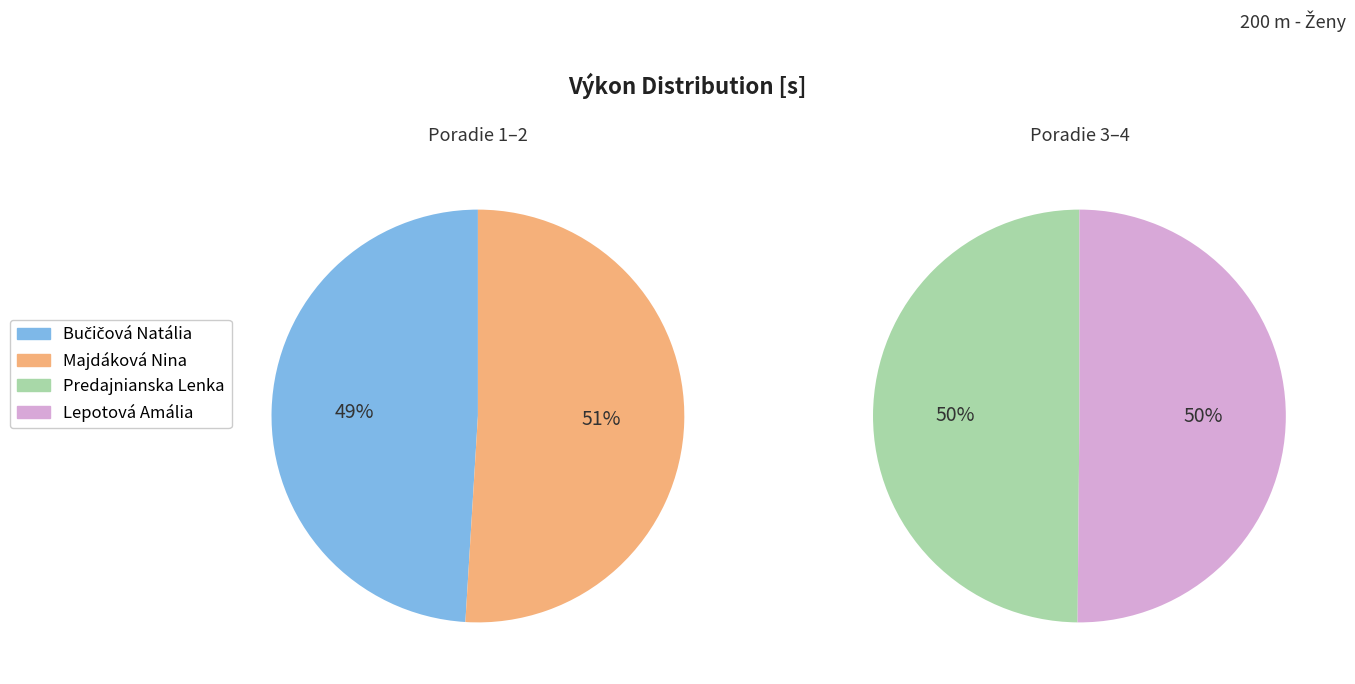

What is the change in value from Bučičová Natália to Lepotová Amália?

+1.7